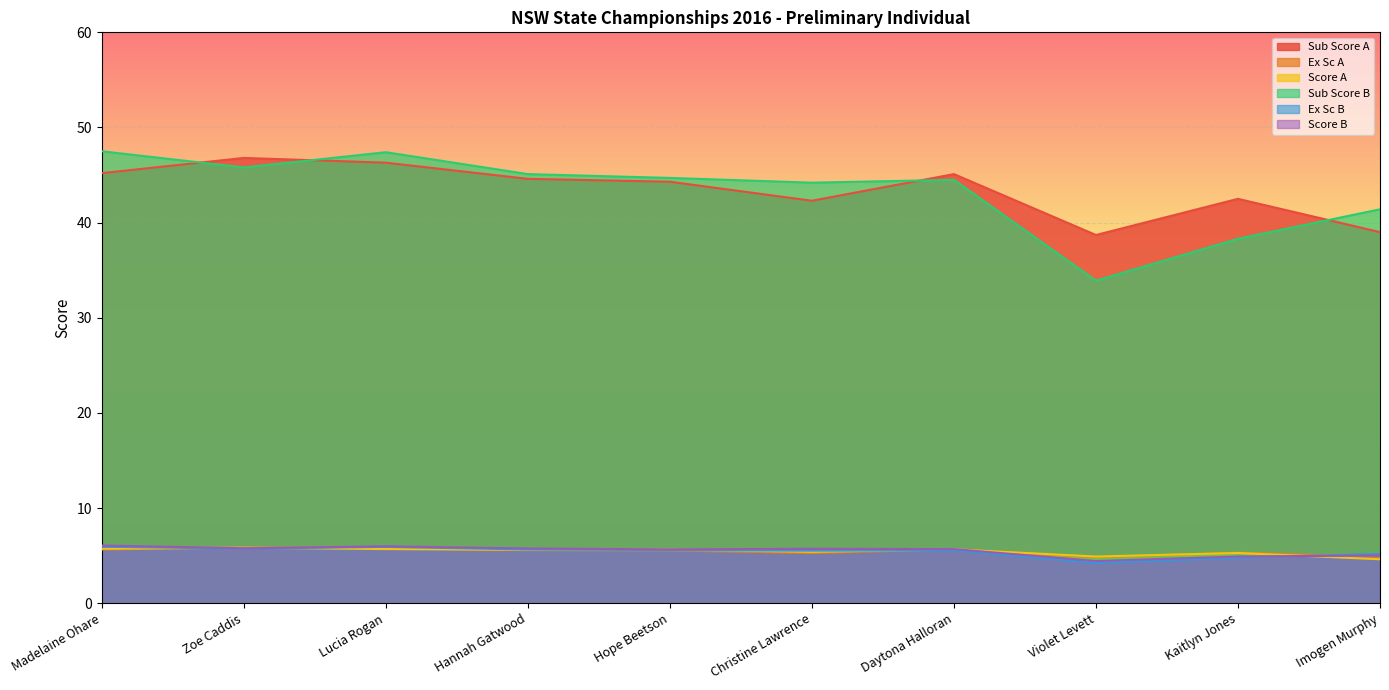

What are all the series names shown in the legend?

Sub Score A, Ex Sc A, Score A, Sub Score B, Ex Sc B, Score B